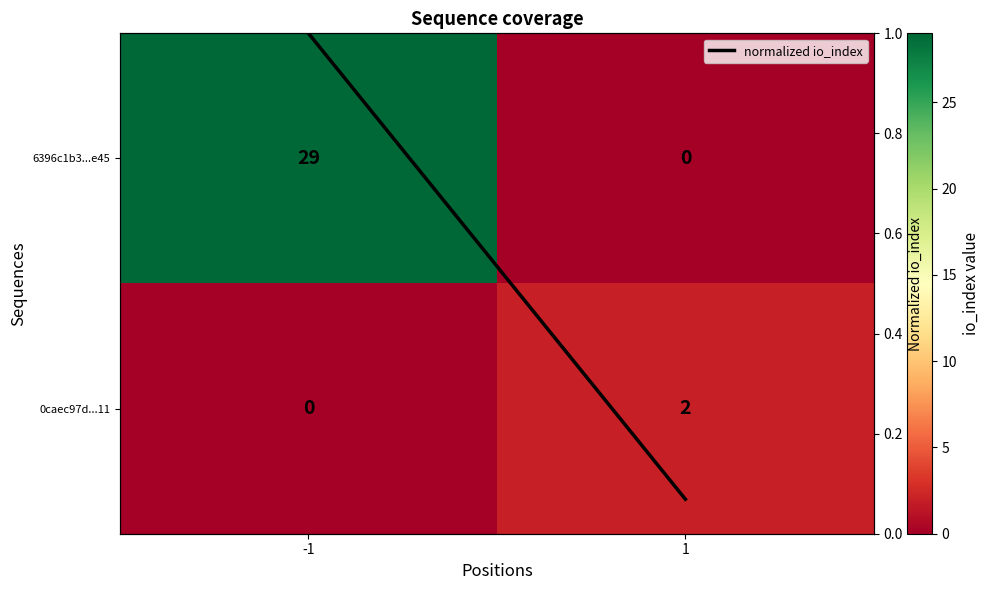

True or false: 0caec97d...11 has a value of 0.0 at -1.

True